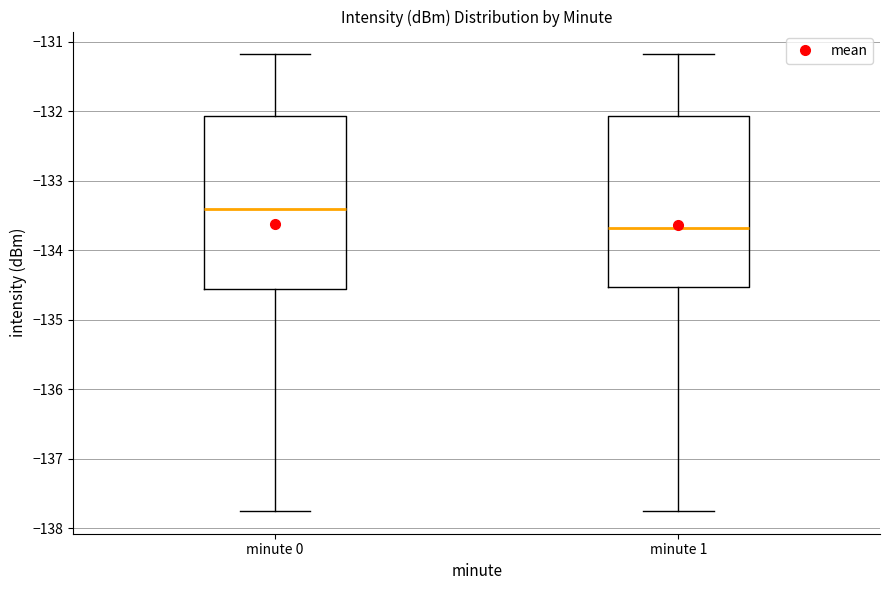

Reading left to right, read every box against the y-axis: the position of its median line, the range the box covers, and the ends of its whiskers. The values are not printed on the chart, so give them approximately, as read against the axis.

minute 0: median -133.4, box -134.6 to -132.1, whiskers -137.8 to -131.2
minute 1: median -133.7, box -134.5 to -132.1, whiskers -137.8 to -131.2